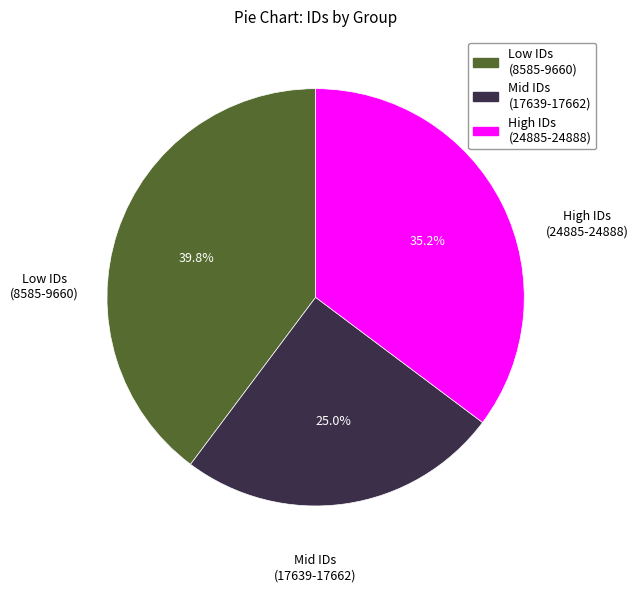

To the nearest percent, what is the difference between the largest and smallest slice percentages?

15%